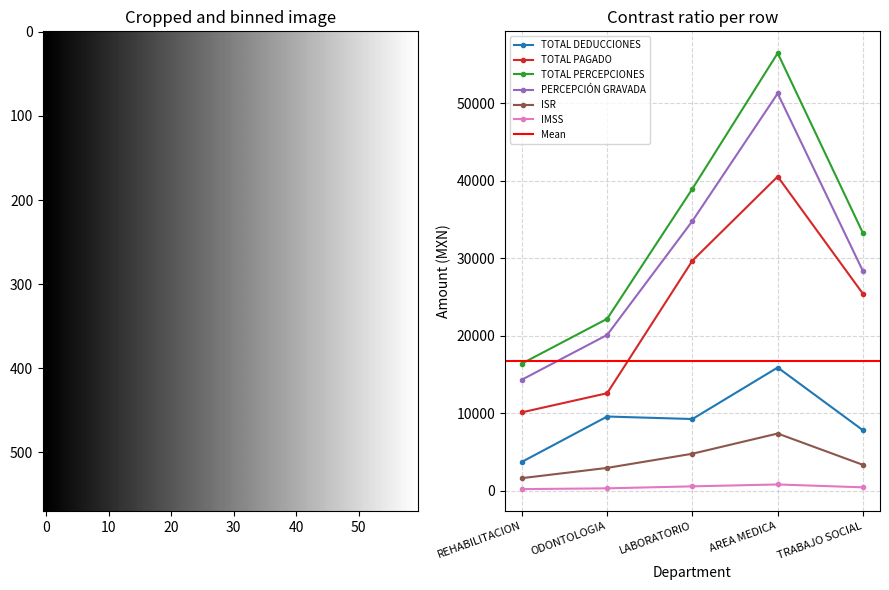

Which label corresponds to the smallest value in the chart?

REHABILITACION